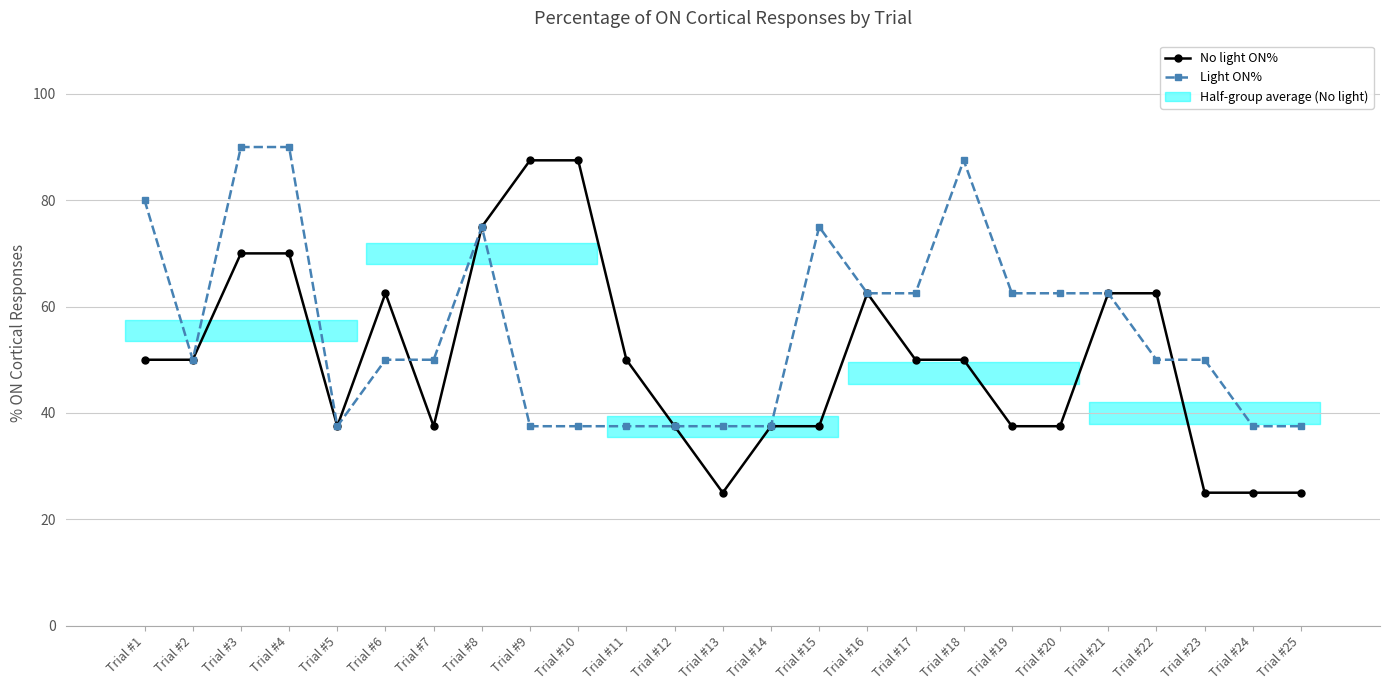

Which series has the largest range (max minus min)?

No light ON%